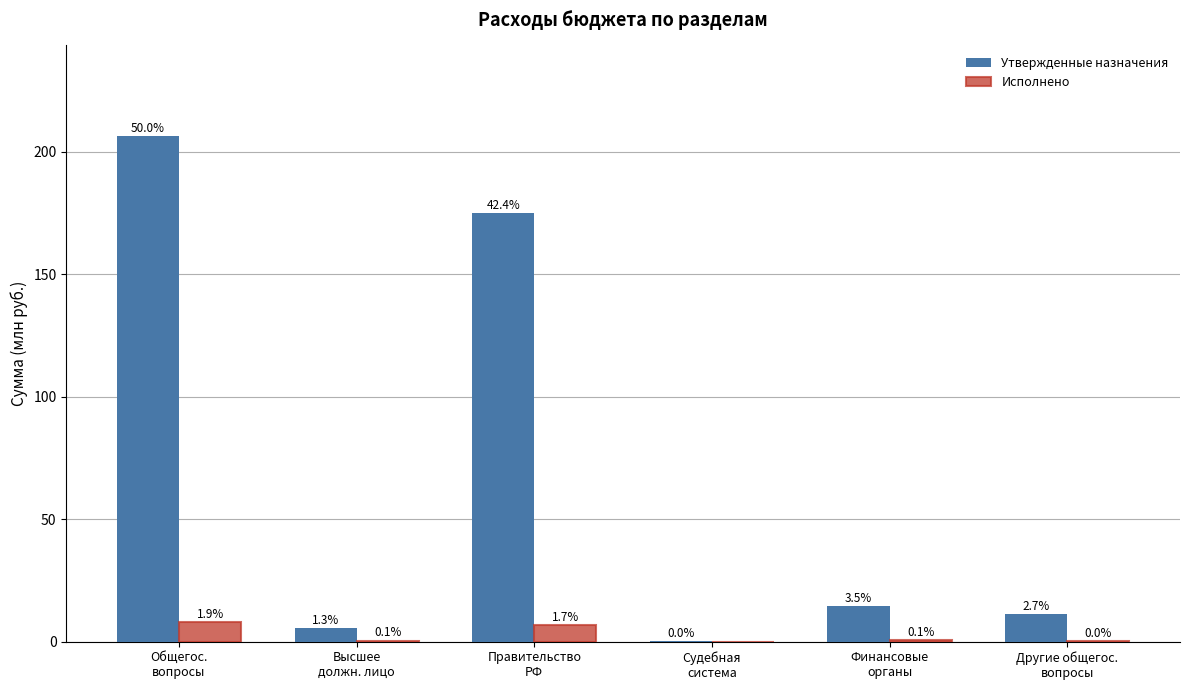

True or false: Исполнено has a value of 0.4 at Финансовые
органы.

False